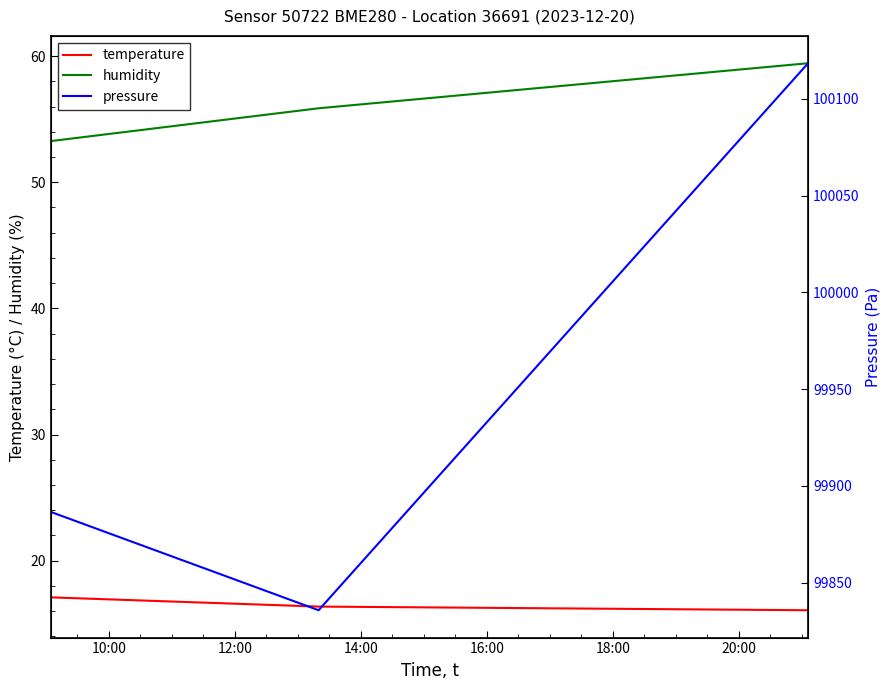

How many lines are shown in the chart?

3